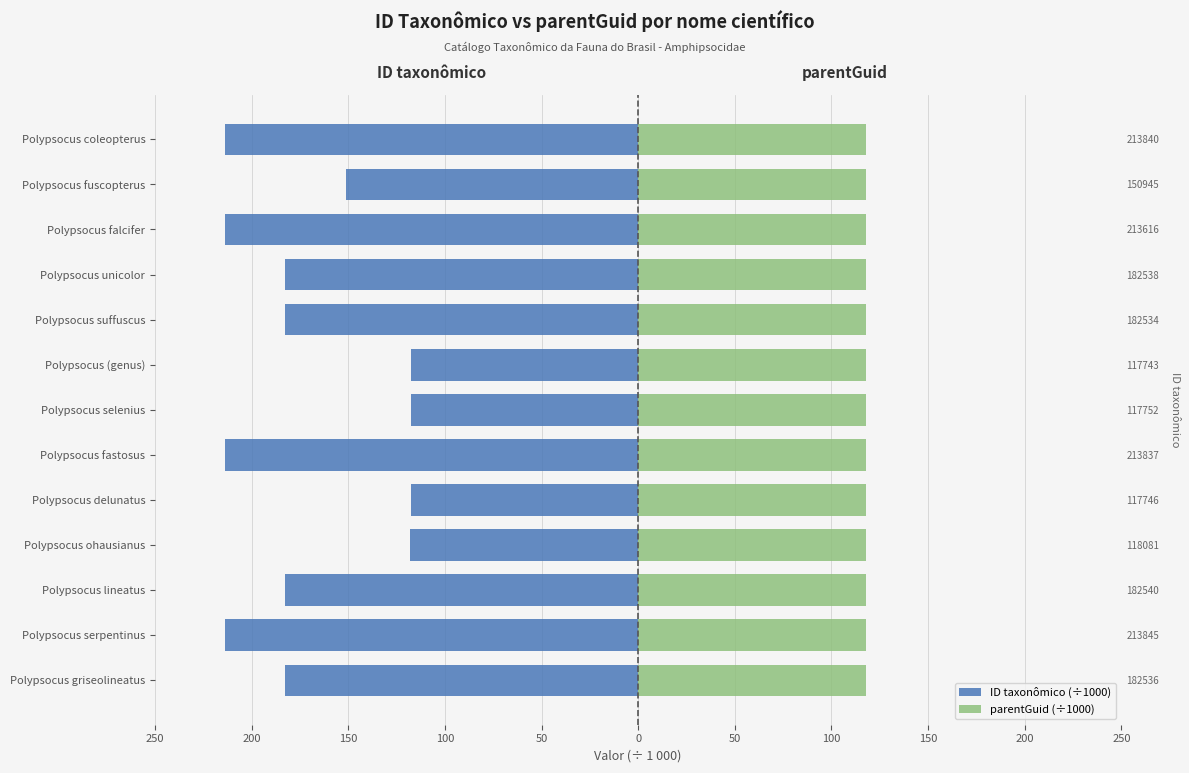

At how many categories does at least one series exceed -44?

13